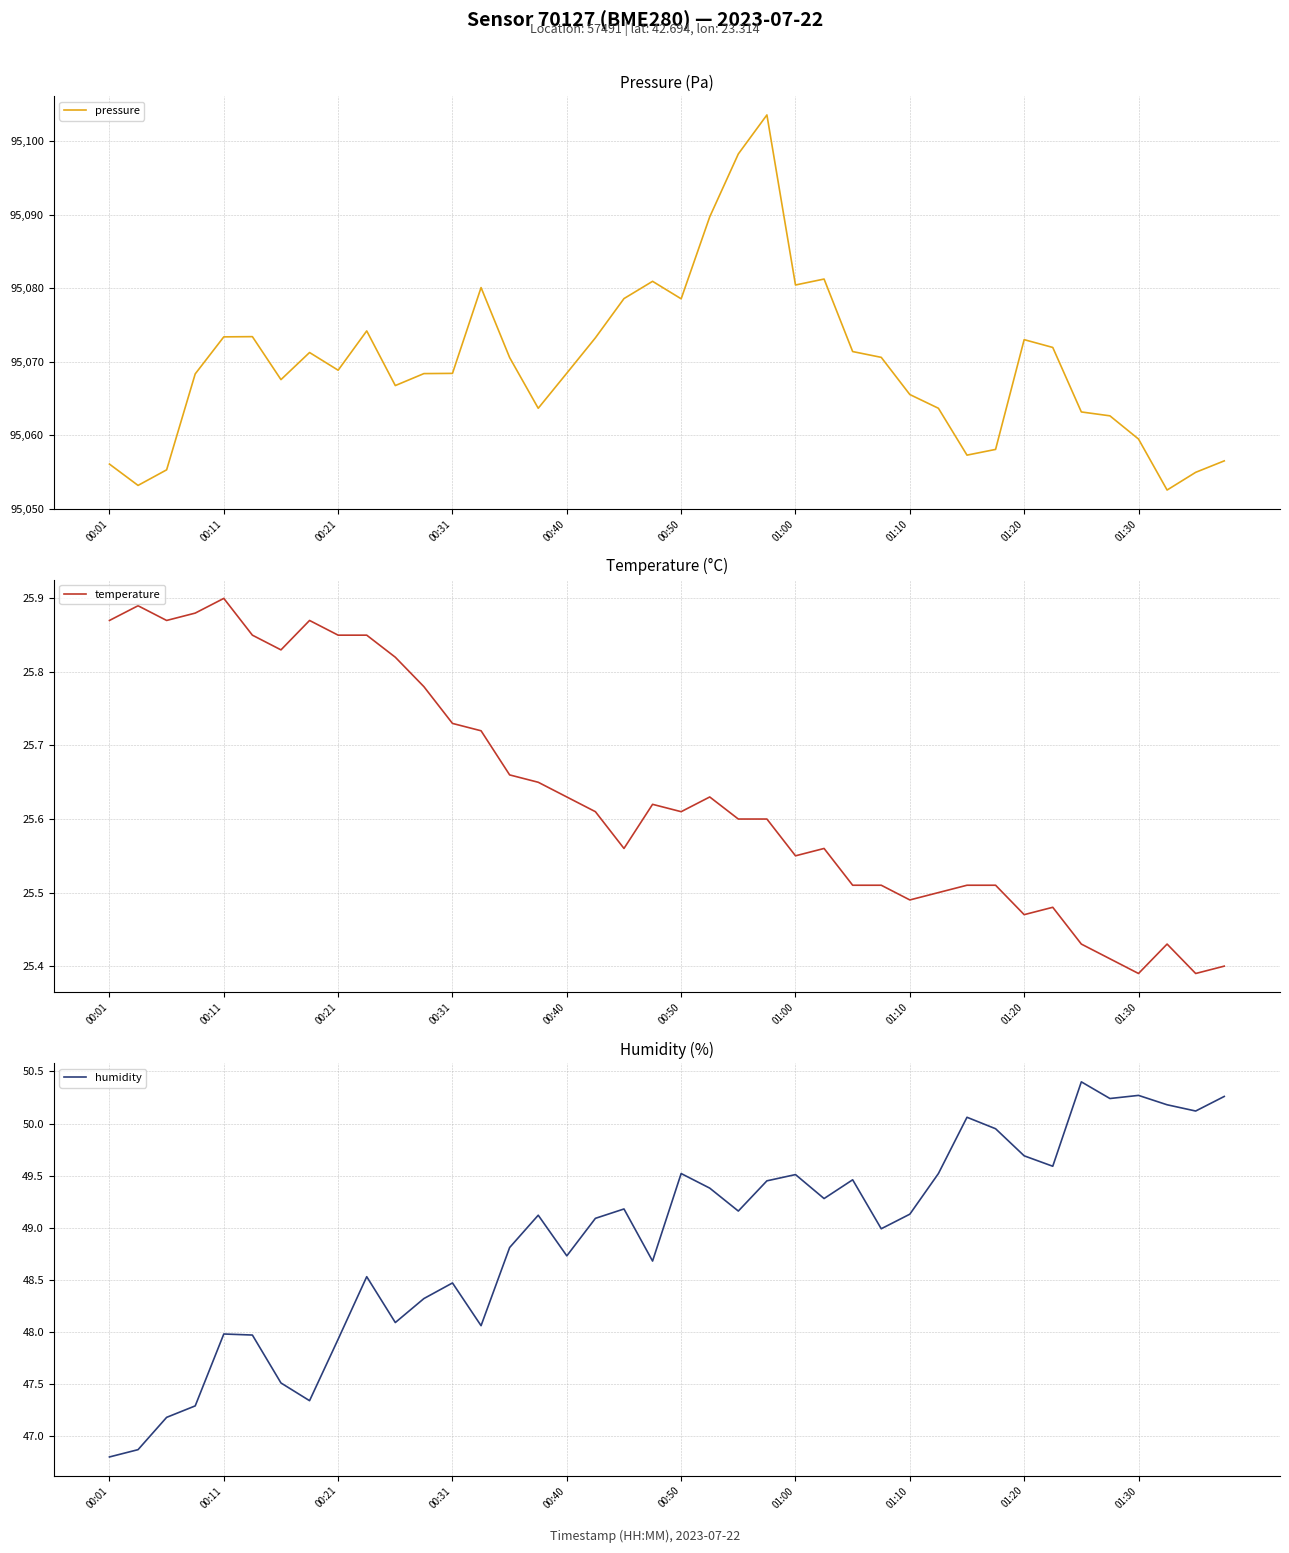

Is it true that pressure equals 95057.3 at 30?

True